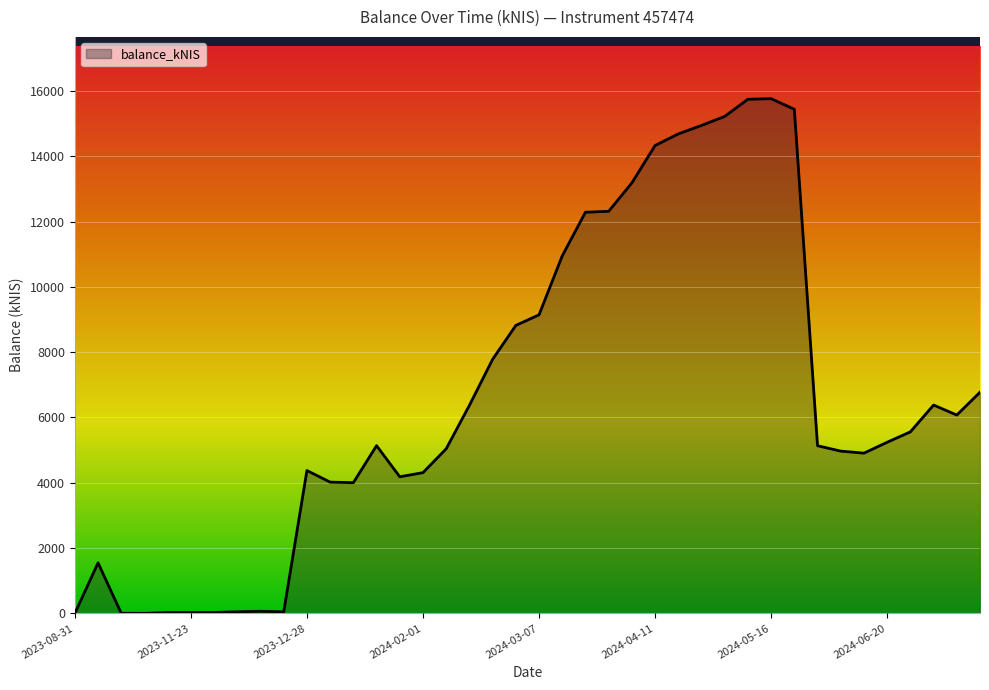

What is the maximum value shown in the chart?

15763.4